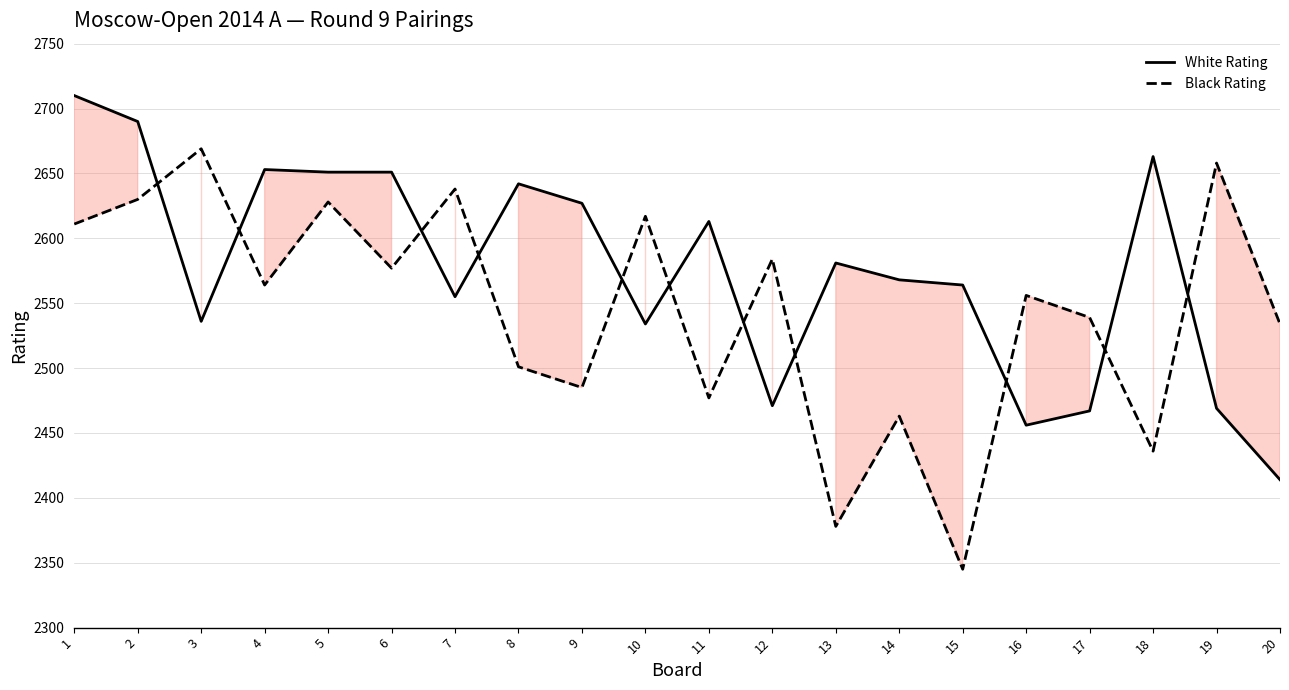

What is the difference between the maximum and minimum values in the White Rating series?

296